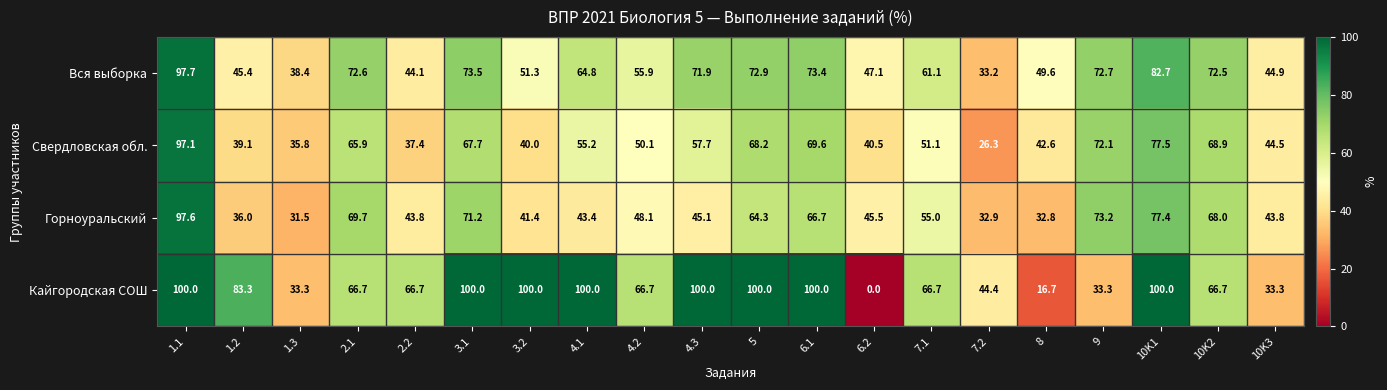

Between 1.2 and 2.2, which series saw the biggest shift?

Кайгородская СОШ